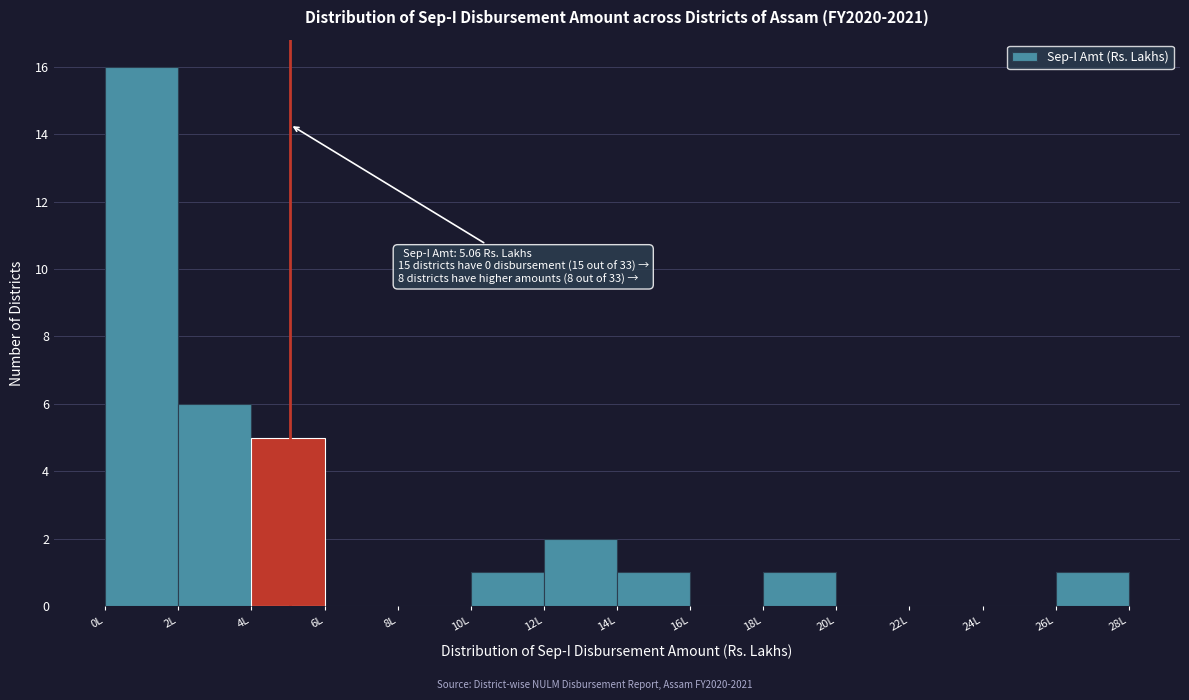

Over which range of the x-axis is the bar tallest?

0 to 2